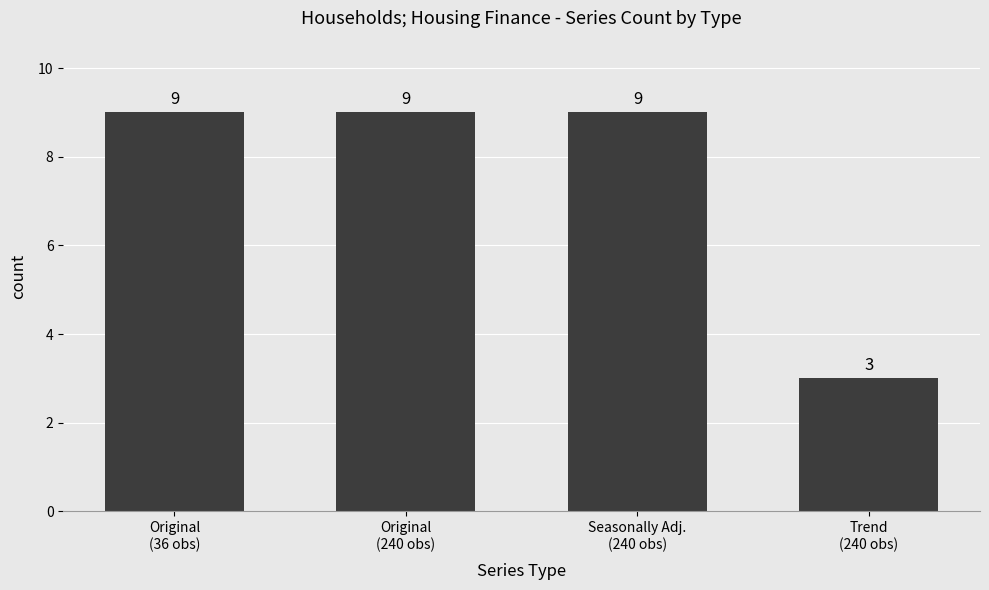

What is the average value?

8